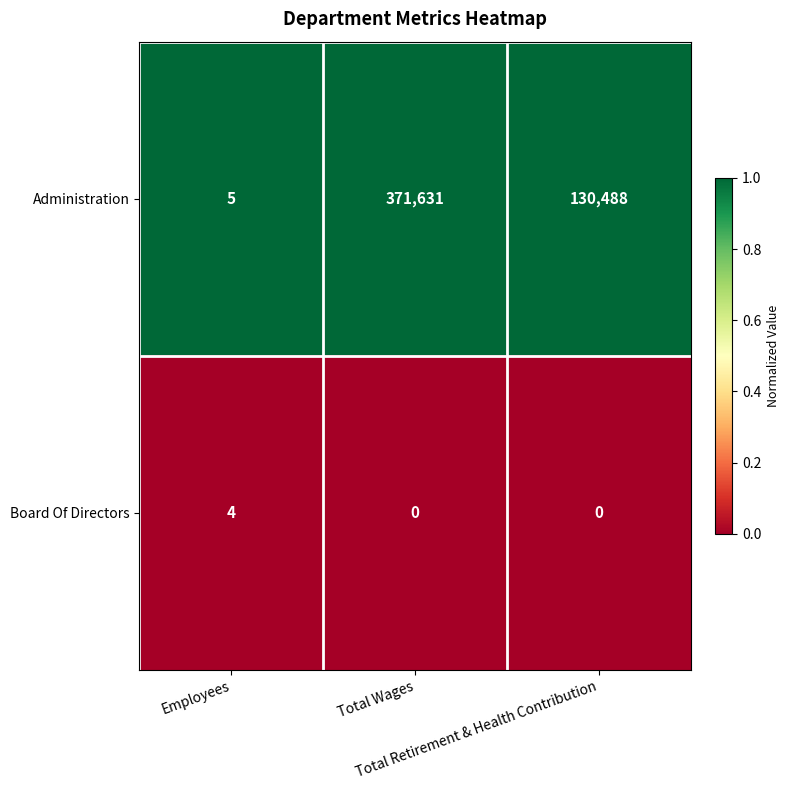

What is the difference between the maximum and second lowest values in the Board Of Directors series?

4